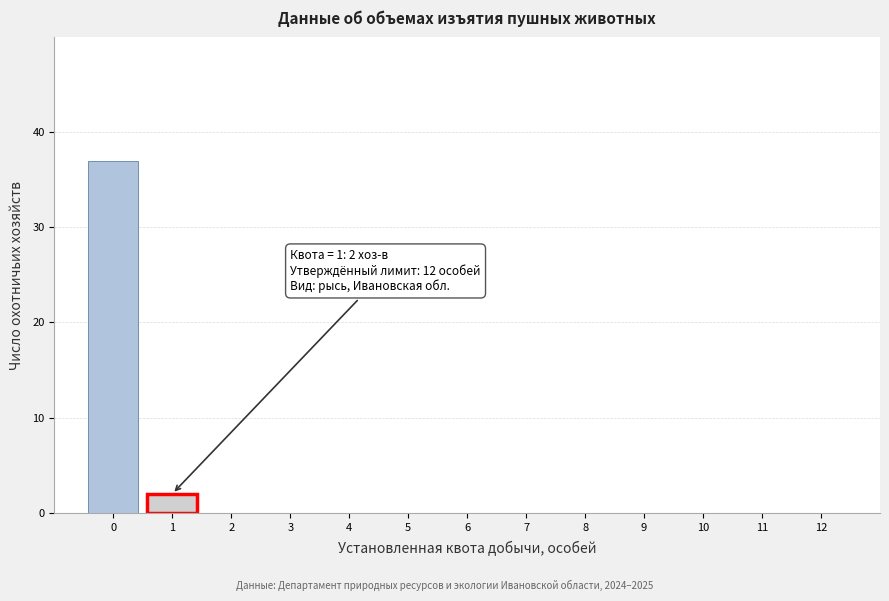

Over which range of the x-axis is the bar tallest?

-0.5 to 0.5